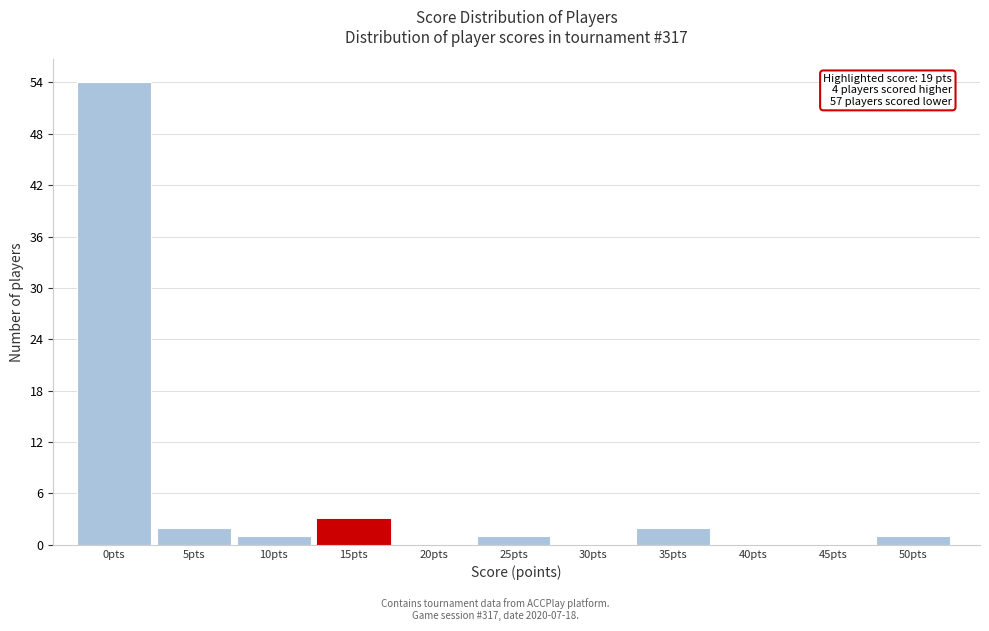

Reading left to right, extract all data points from this chart.

0pts=54	5pts=2	10pts=1	15pts=3	20pts=0	25pts=1	30pts=0	35pts=2	40pts=0	45pts=0	50pts=1